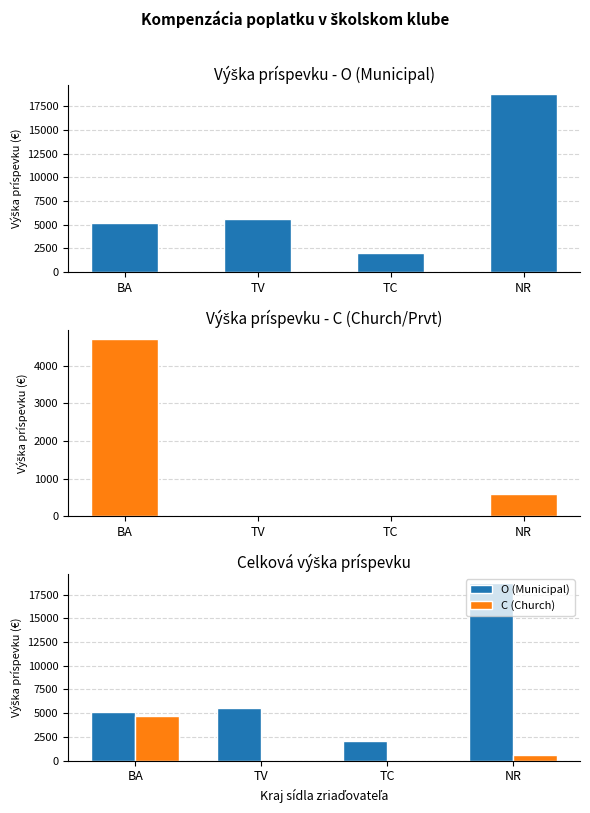

At how many categories does at least one series exceed 2841?

3